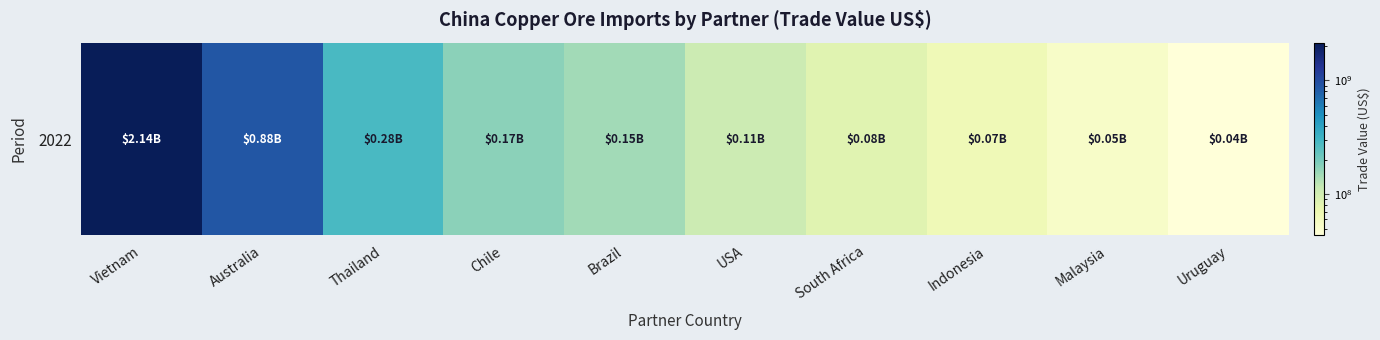

What is the minimum value shown in the chart?

43504670